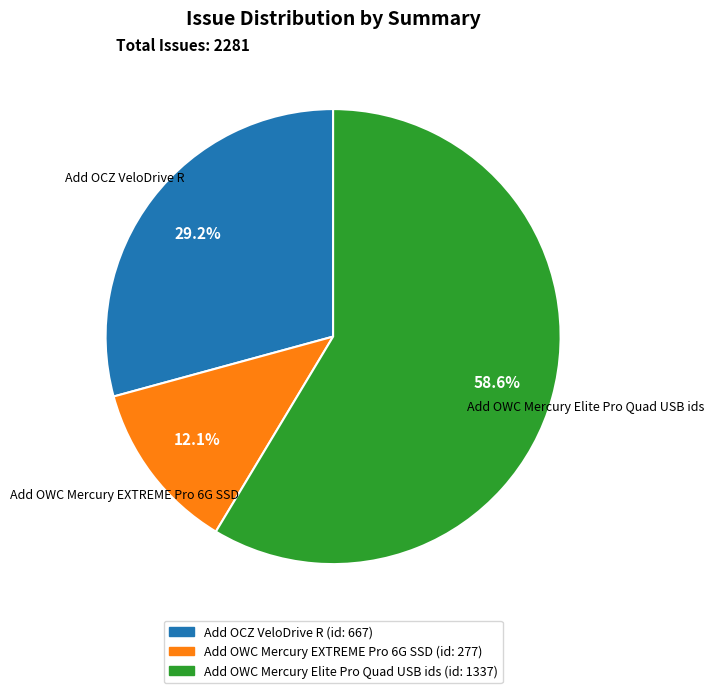

Combined, do Add OCZ VeloDrive R and Add OWC Mercury Elite Pro Quad USB ids account for over 50%?

Yes